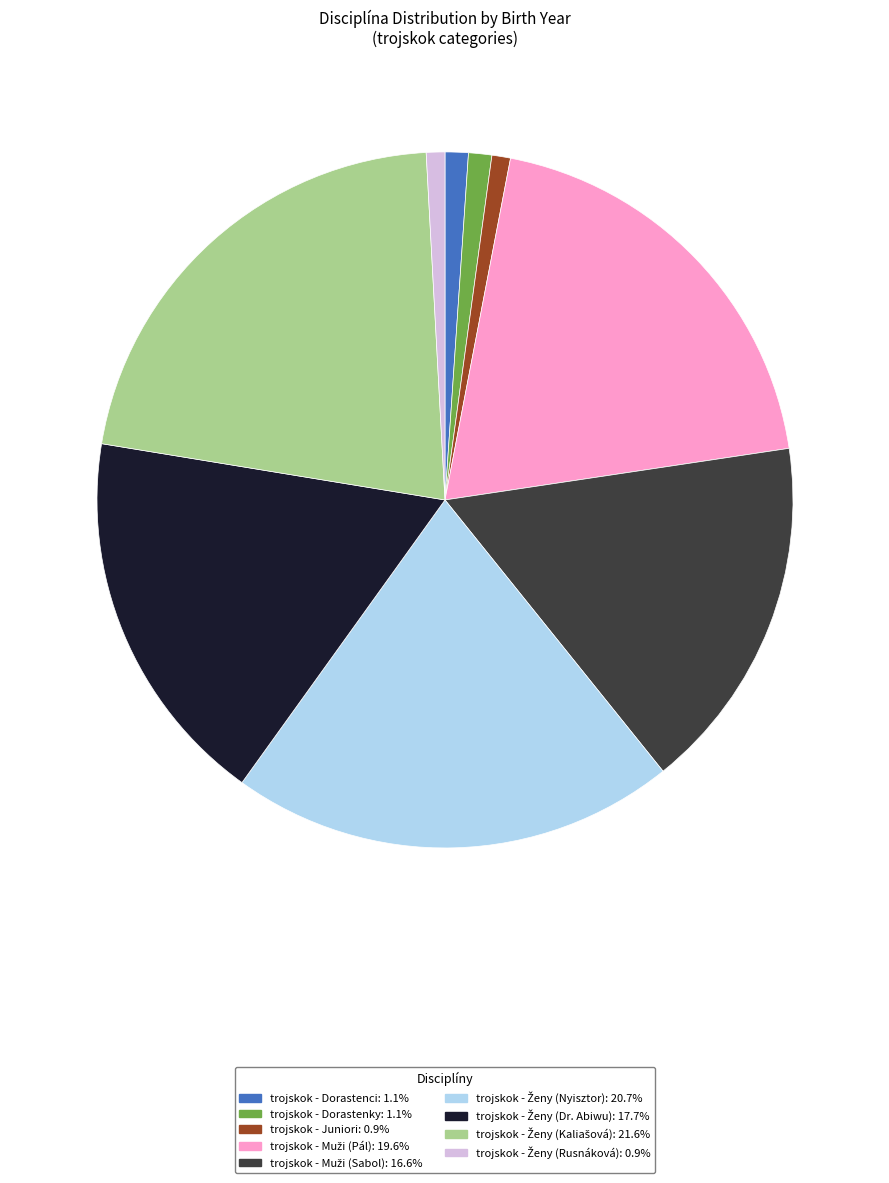

Is there a majority slice in this chart?

No